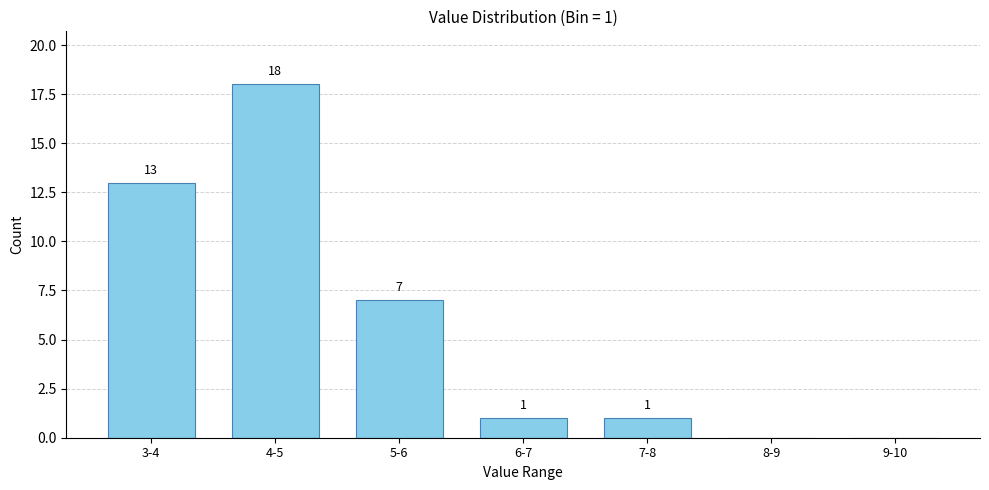

Reading left to right, transcribe all the data shown in this chart.

3-4=13	4-5=18	5-6=7	6-7=1	7-8=1	8-9=0	9-10=0